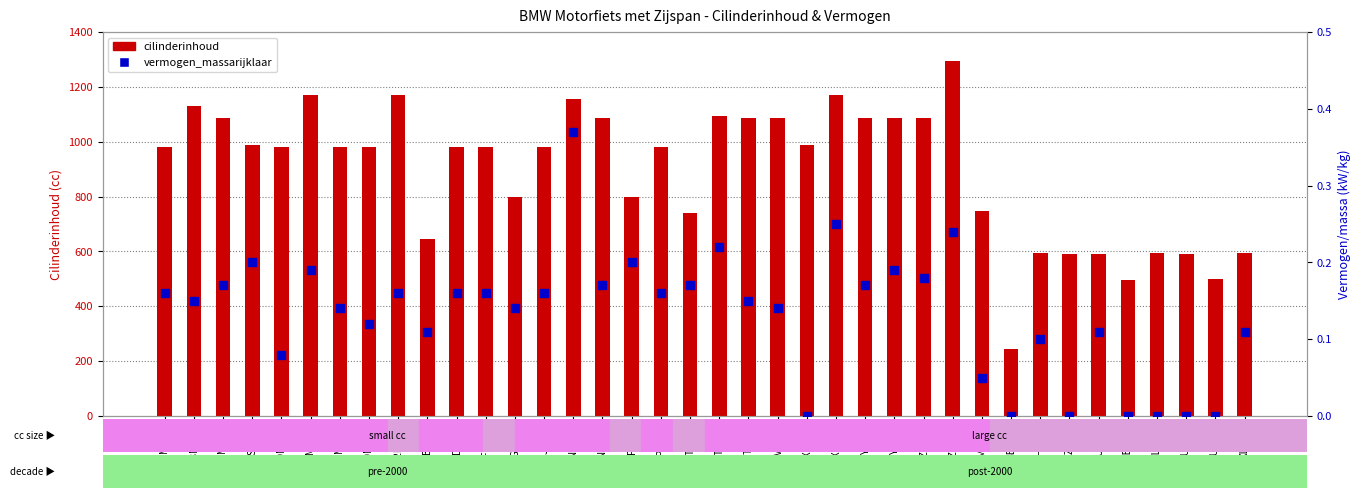

At which category is the sum across all series the highest?

MZPN16